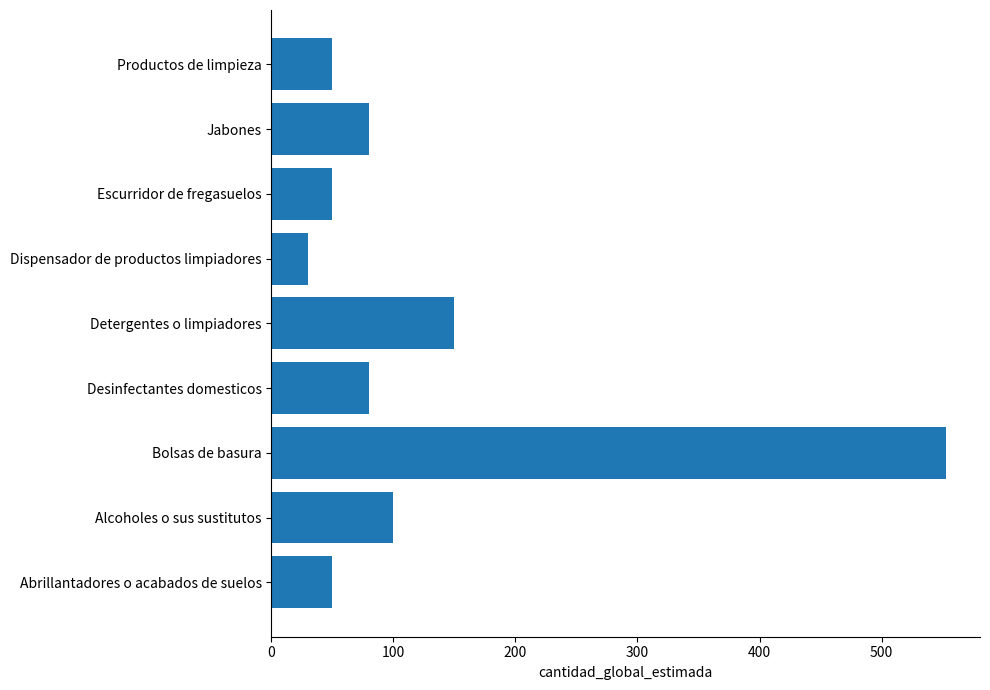

What is the change in value from Alcoholes o sus sustitutos to Jabones?

-20